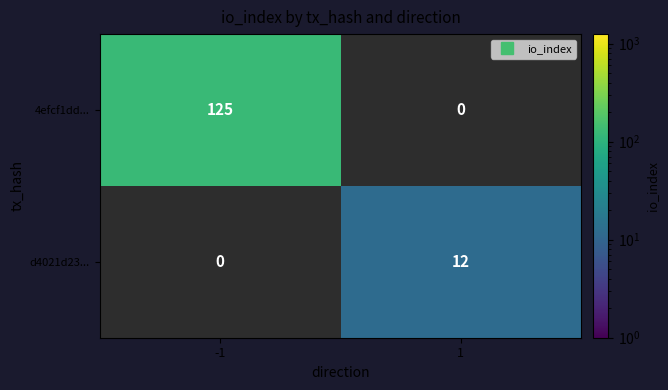

Which category has the lowest value across all series?

1